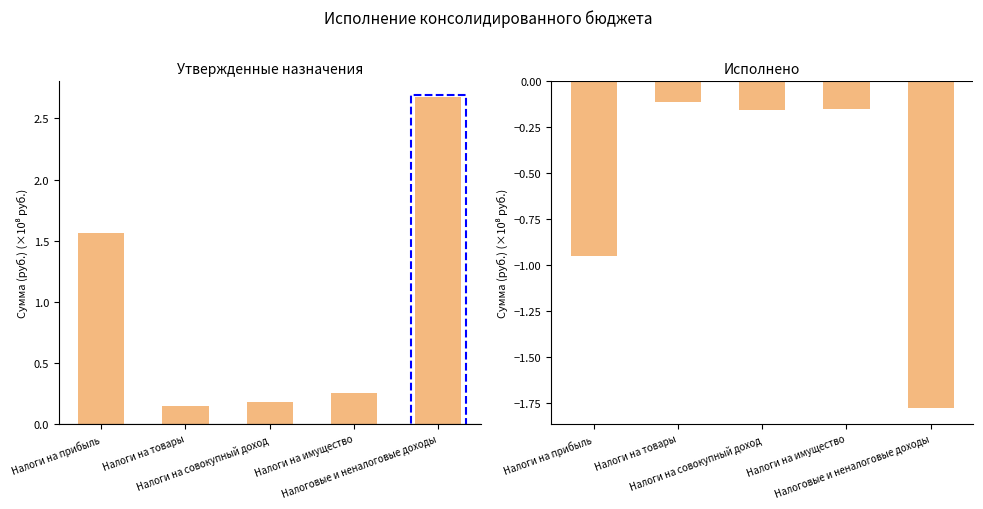

Between Налоги на прибыль and Налоговые и неналоговые доходы, which series saw the biggest shift?

Утвержденные назначения